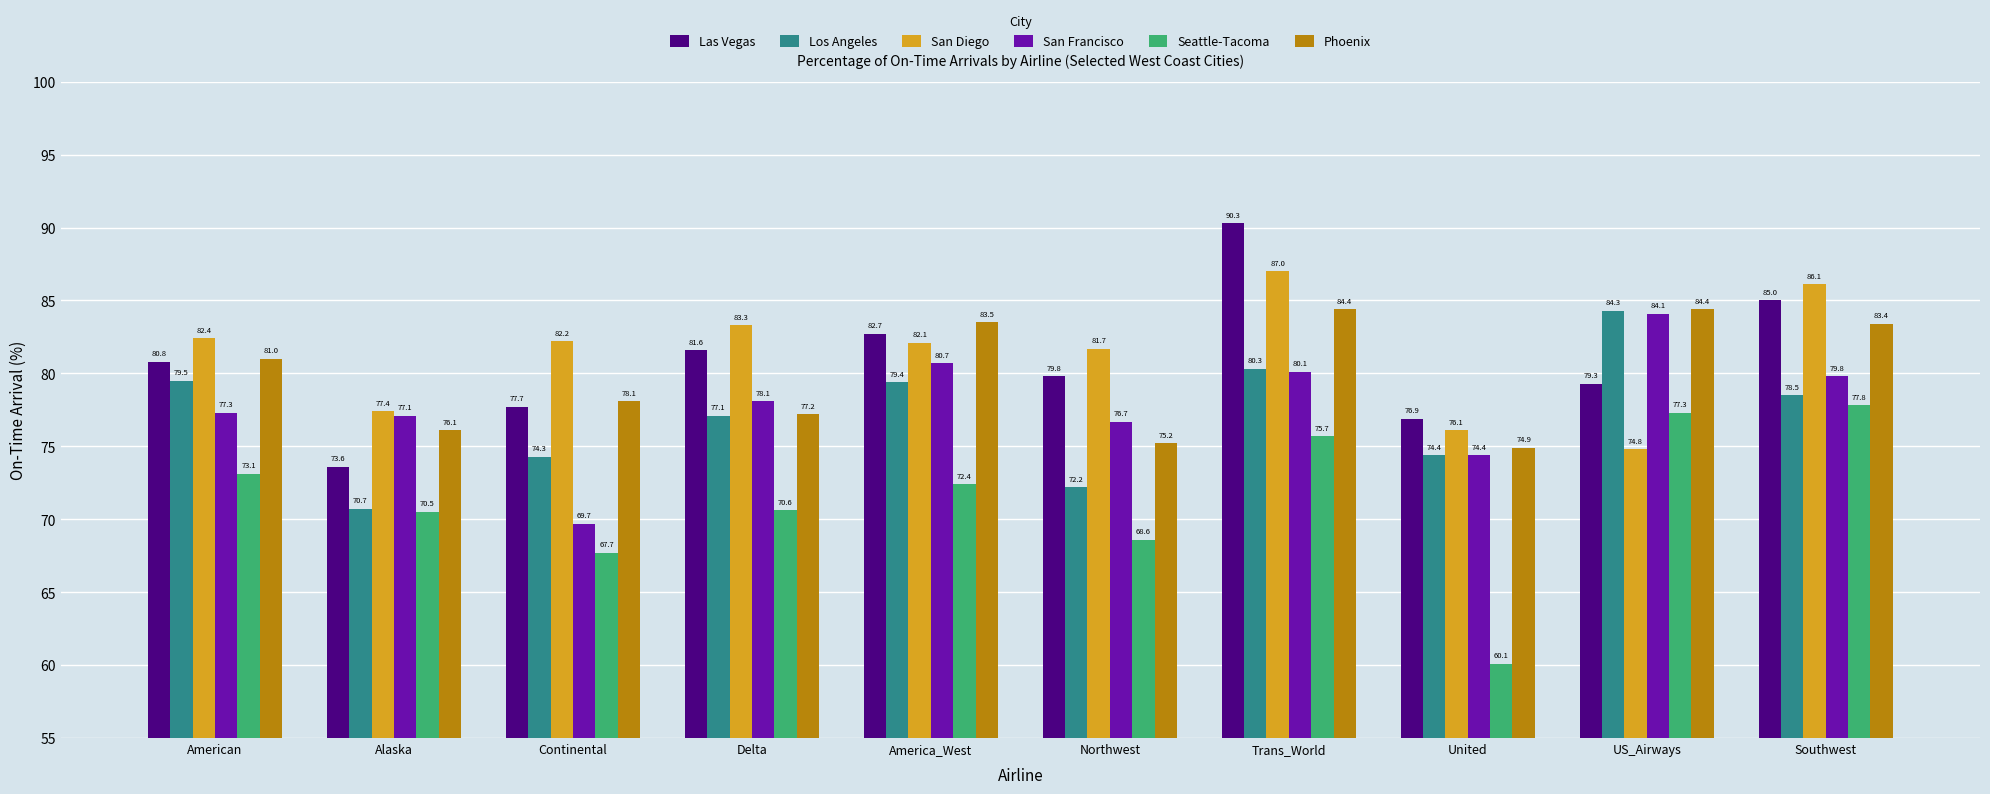

The value of Phoenix at United is 74.9. True or false?

True